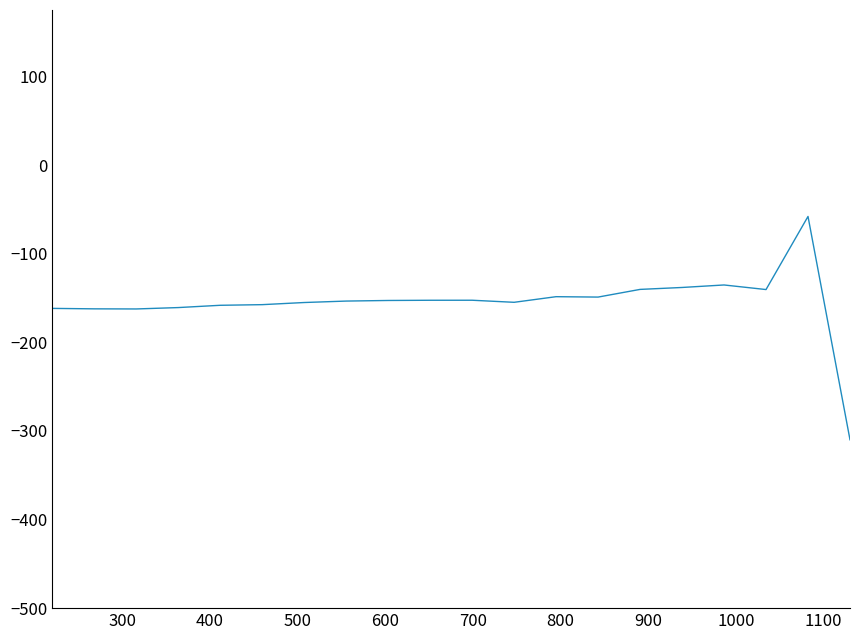

What is the minimum value shown in the chart?

-310.0